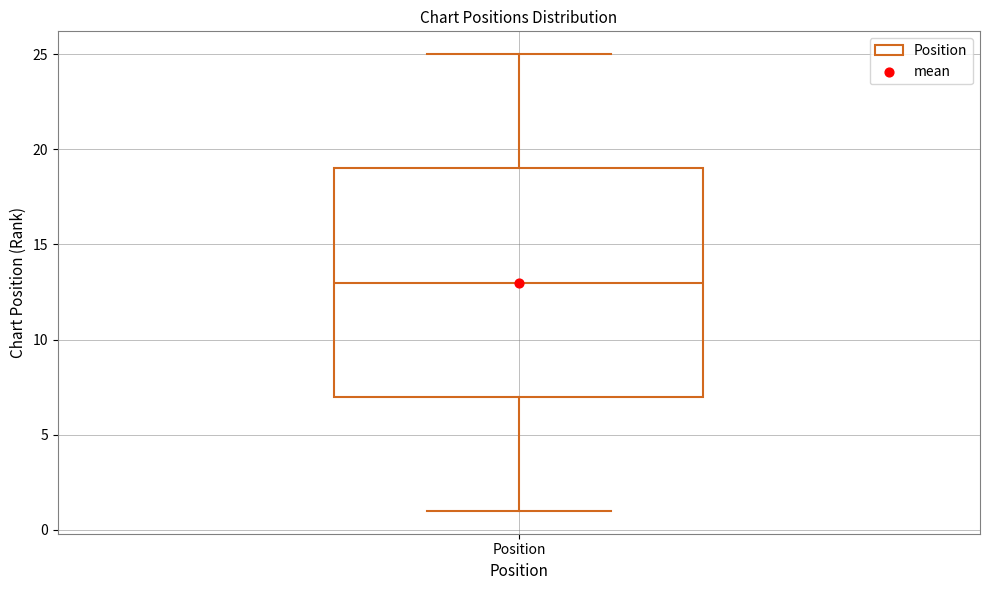

Read this box plot against the y-axis: the position of the median line, the range covered by the box, and the ends of both whiskers. The values are not printed on the chart, so give them approximately, as read against the axis.

median 13, box 7 to 19, whiskers 1 to 25